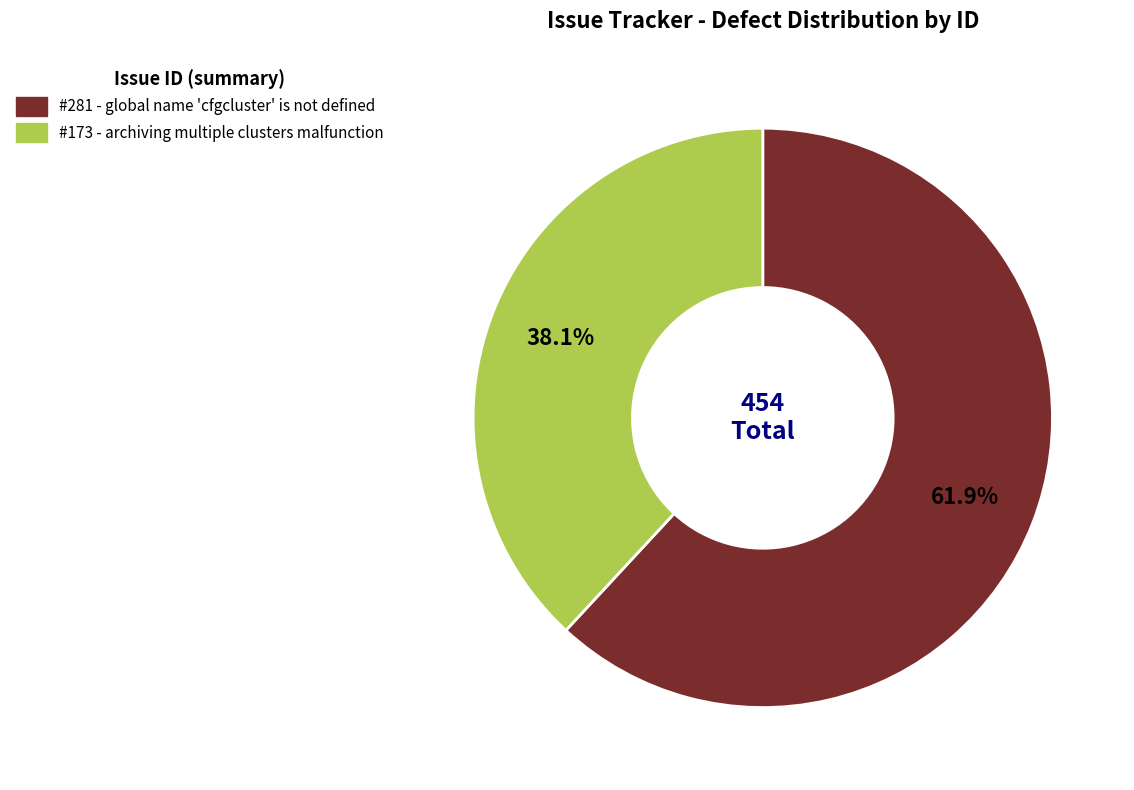

Is there any slice that represents more than half of the pie?

Yes